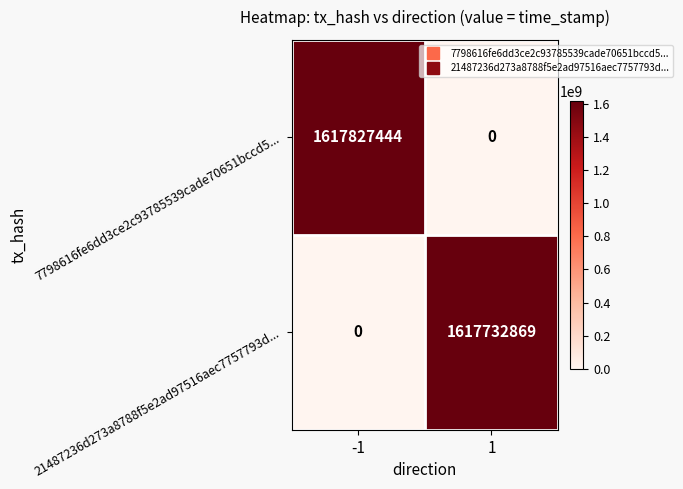

Between -1 and 1, which series saw the biggest shift?

7798616fe6dd3ce2c93785539cade70651bccd5...